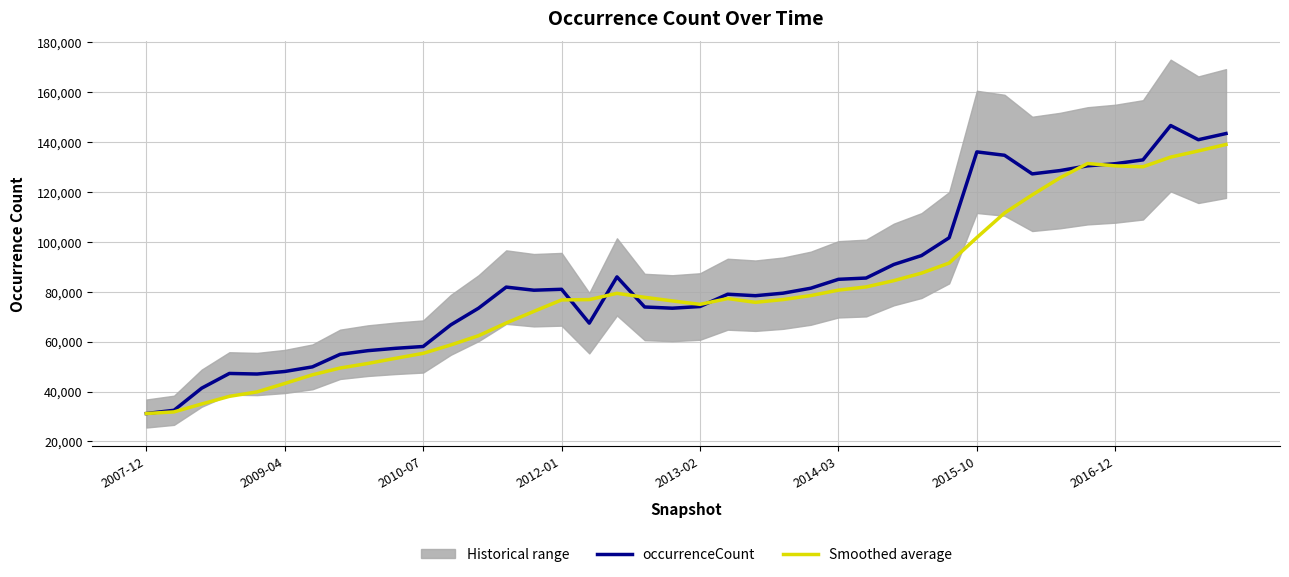

In occurrenceCount, how many points are higher than both neighbors (excluding endpoints)?

7